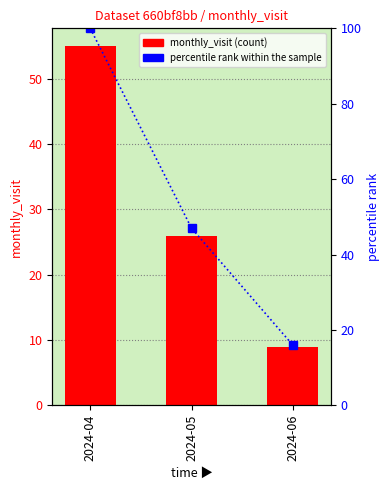

Count the percentile rank within the sample values in the range 16 to 100.

3